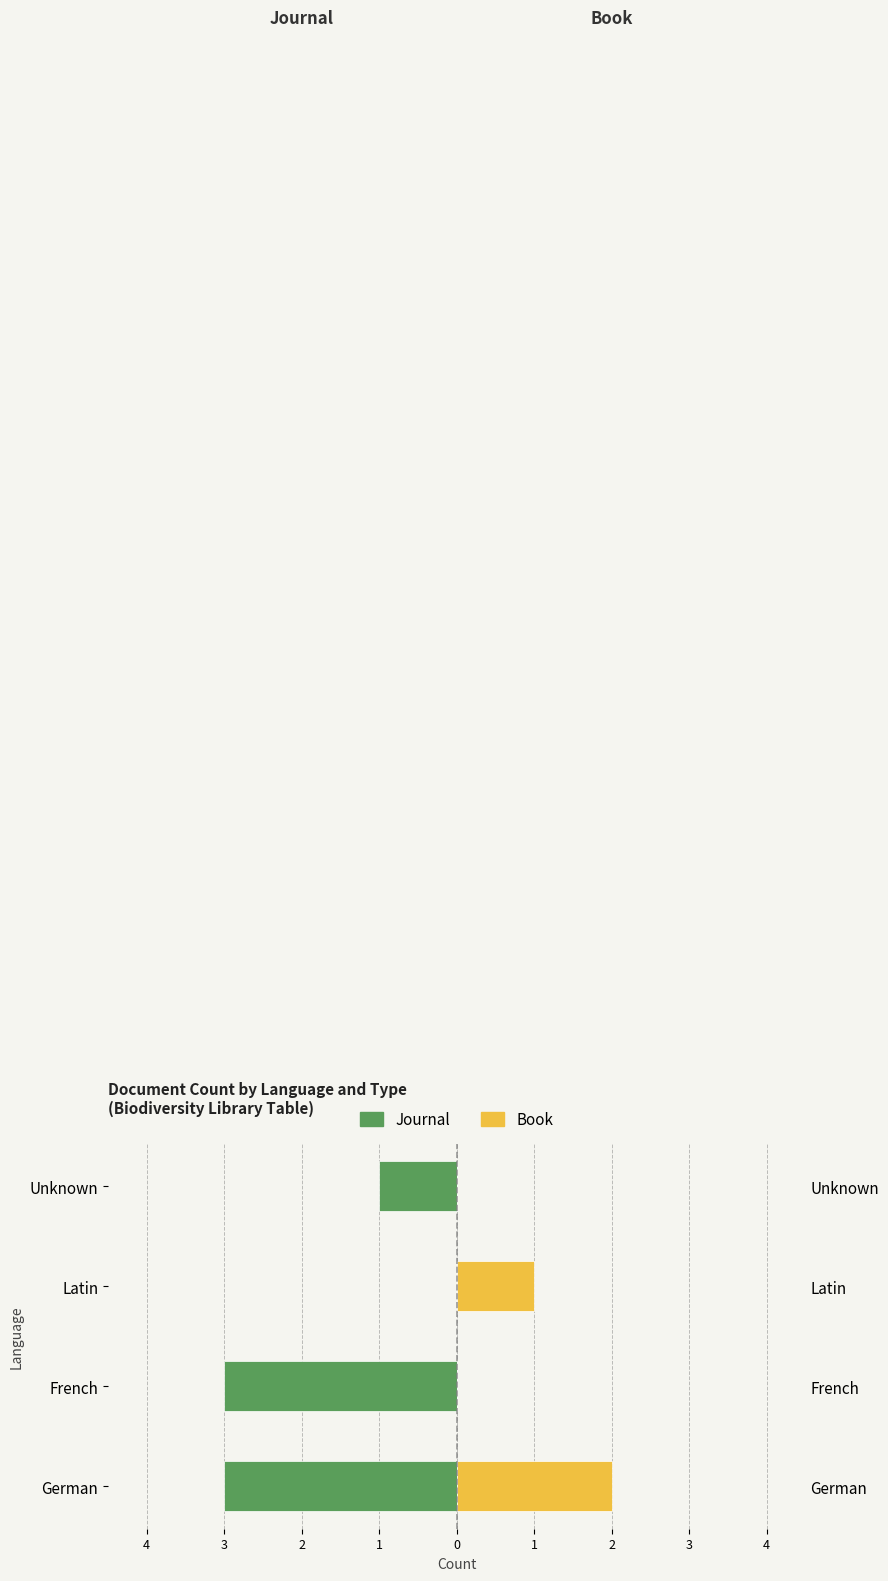

What is the value of the Journal bar at the 4th from the left?

-1